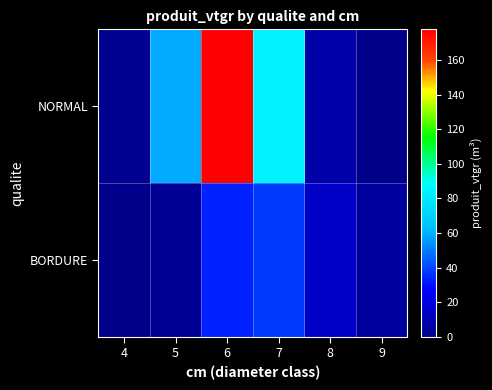

How many distinct data groups are displayed?

2